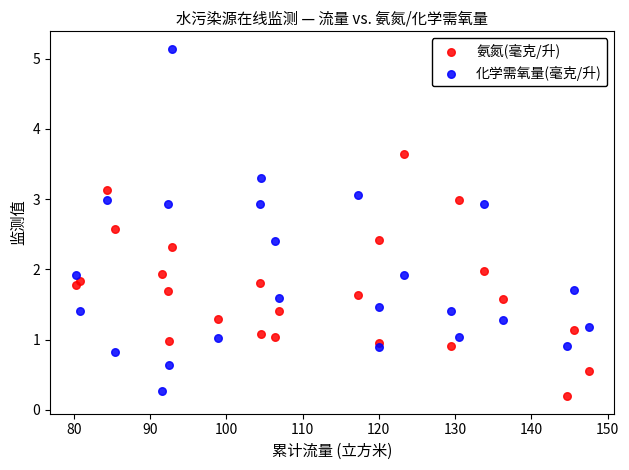

What is the X range (max minus min) for the scatter plot?

67.3